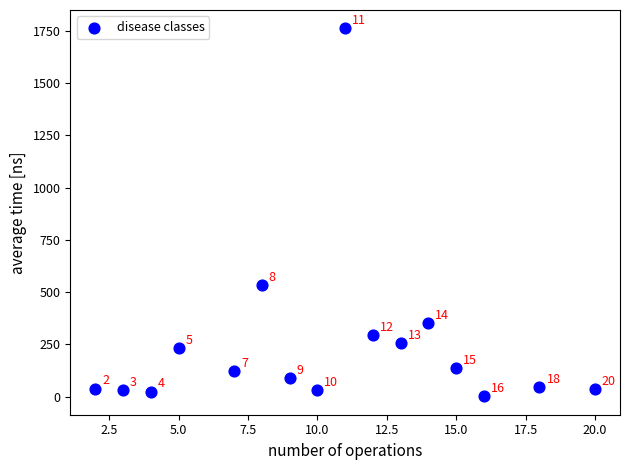

What Y value in the scatter plot is closest to 882?

534